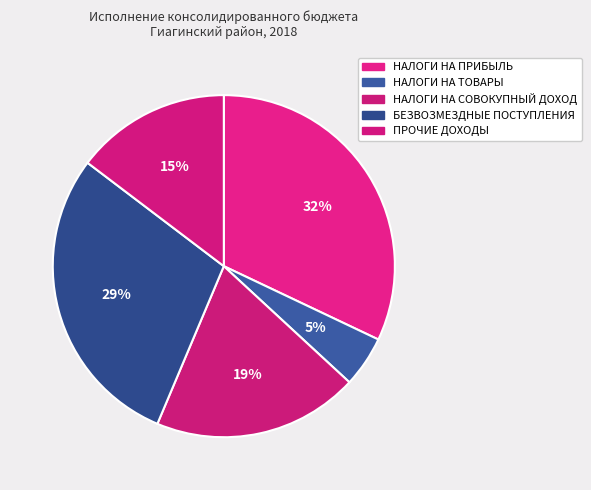

To the nearest percent, what portion does НАЛОГИ НА СОВОКУПНЫЙ ДОХОД represent?

19%